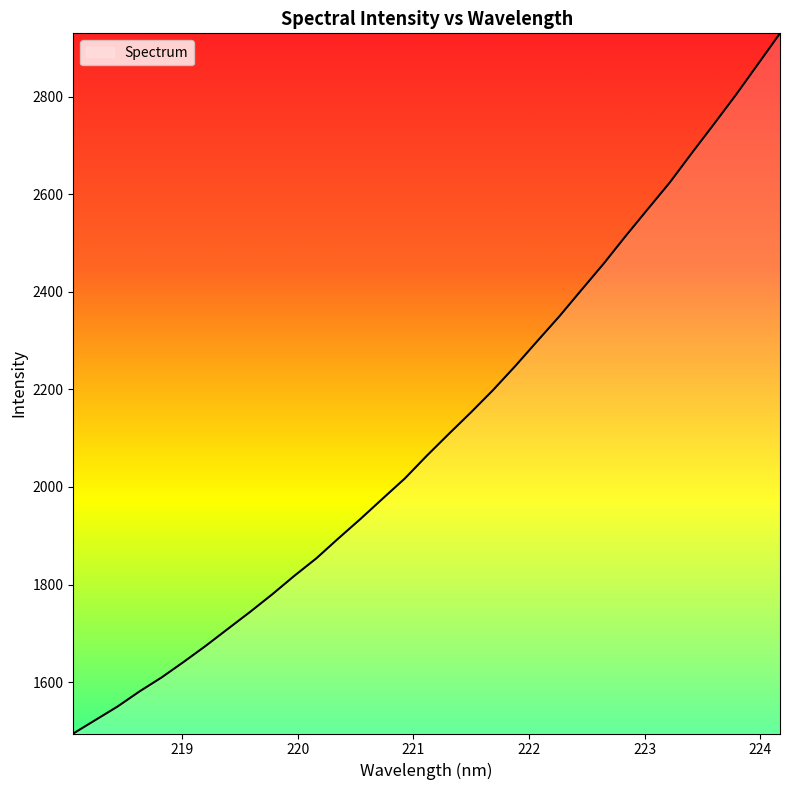

What is the smallest value displayed?

1494.6